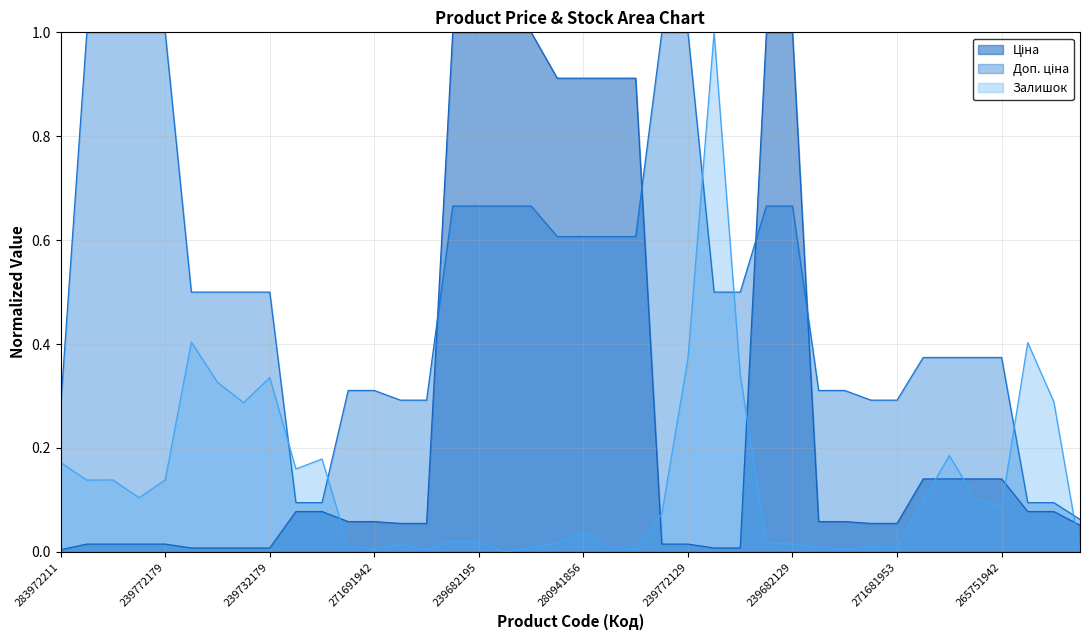

Where is the first local minimum for Залишок?

239792197